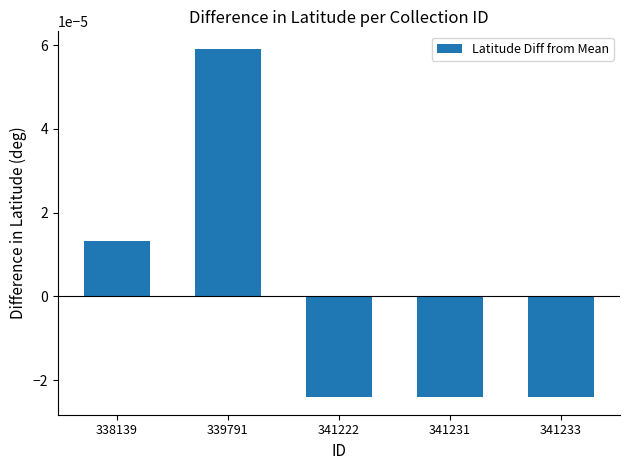

How many values are below 0?

3